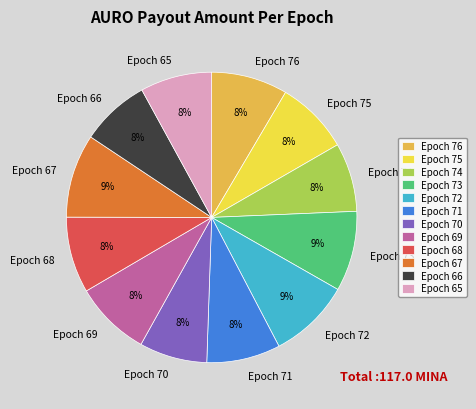

Combined, do Epoch 75 and Epoch 68 account for over 50%?

No